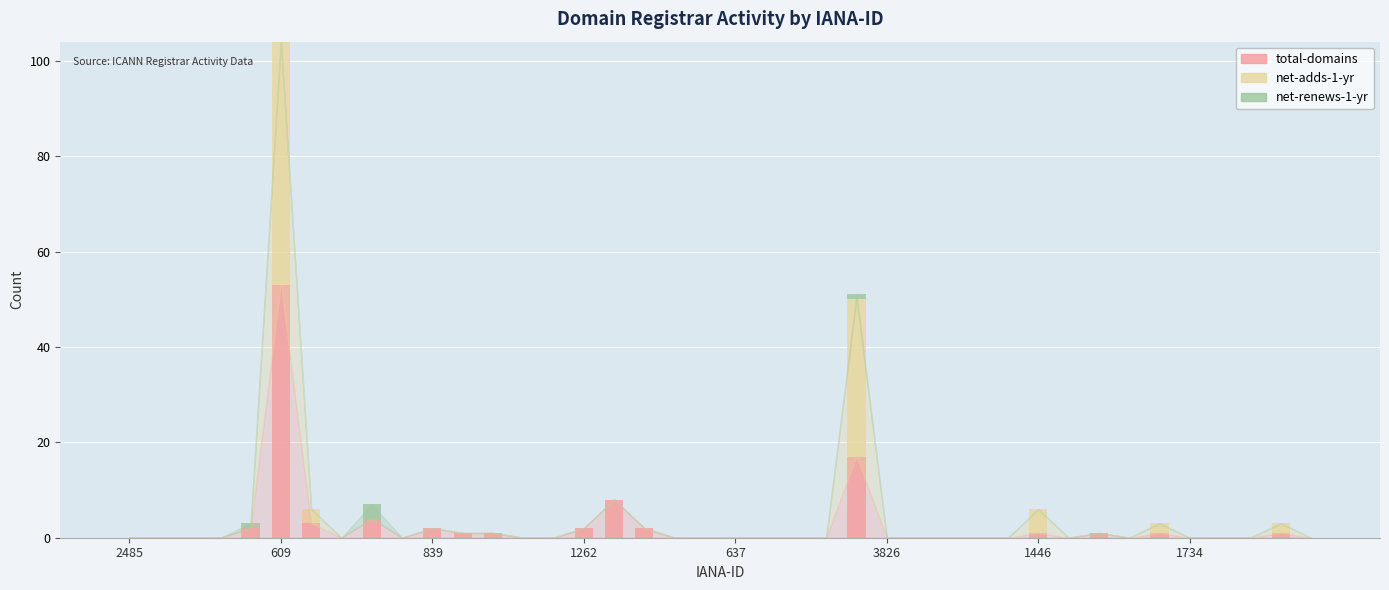

What is the highest value of the total-domains series?

53